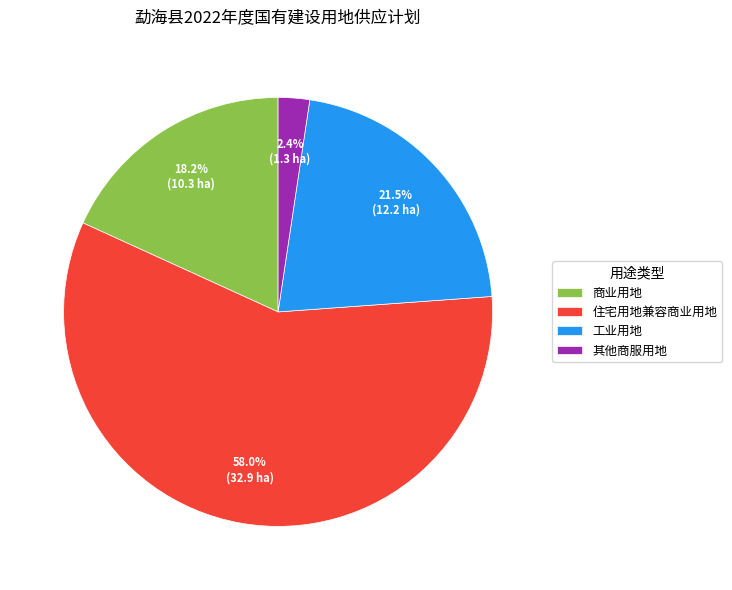

True or false: 商业用地 accounts for 6% of the total.

False